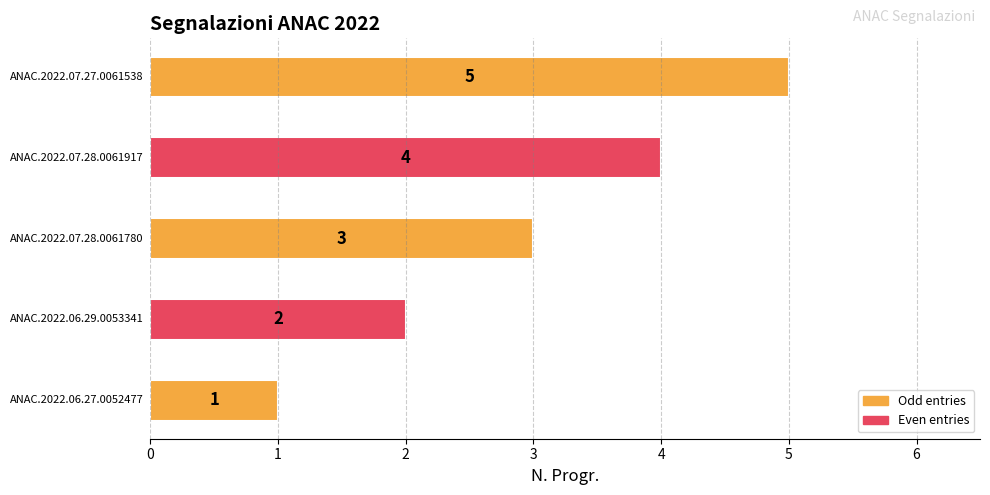

How many bars are there in total?

5